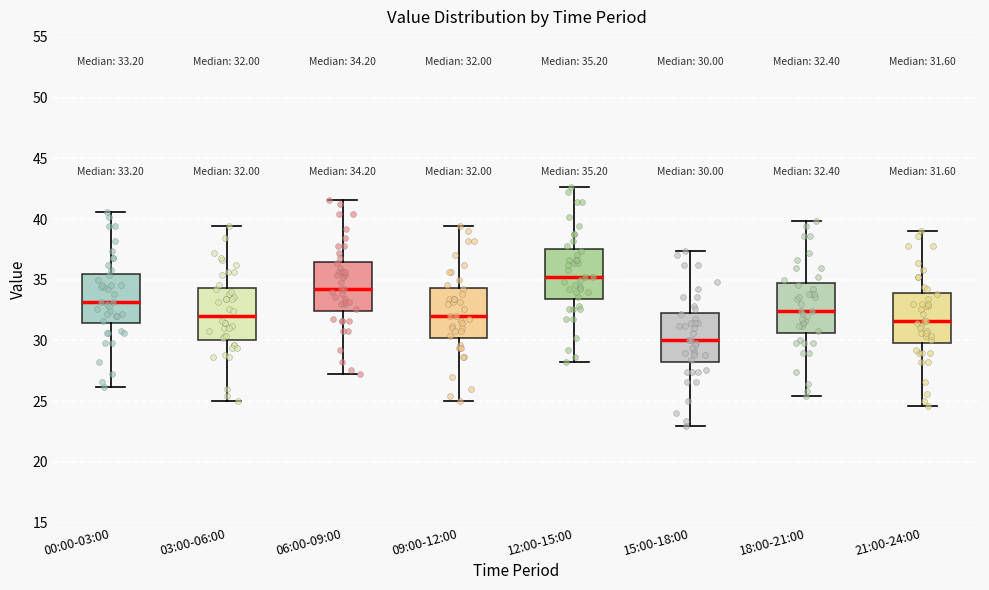

Which box's median line is the highest?

12:00-15:00